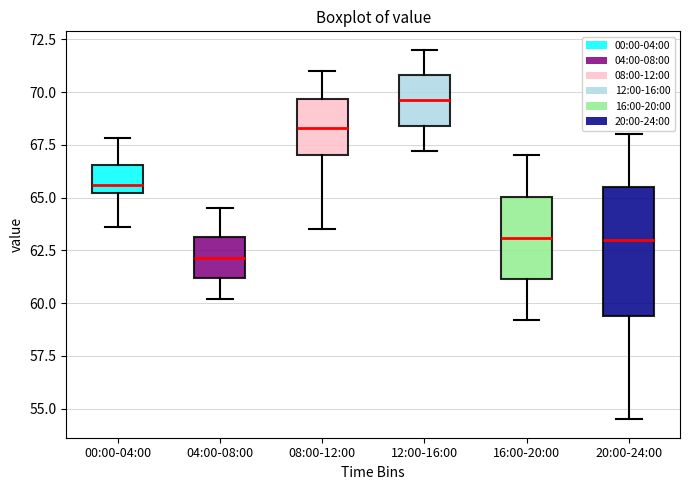

Comparing the boxes themselves (not the whiskers), which one is the tallest?

20:00-24:00